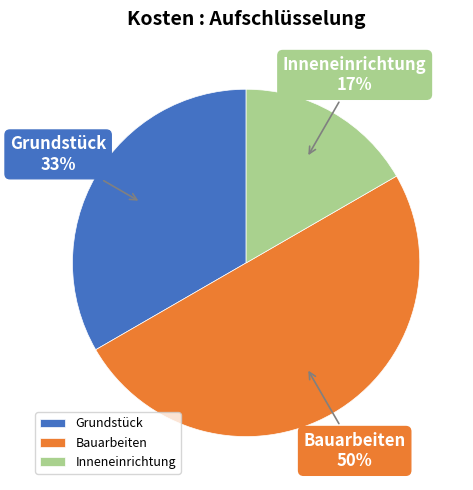

Count the number of slices in the pie.

3